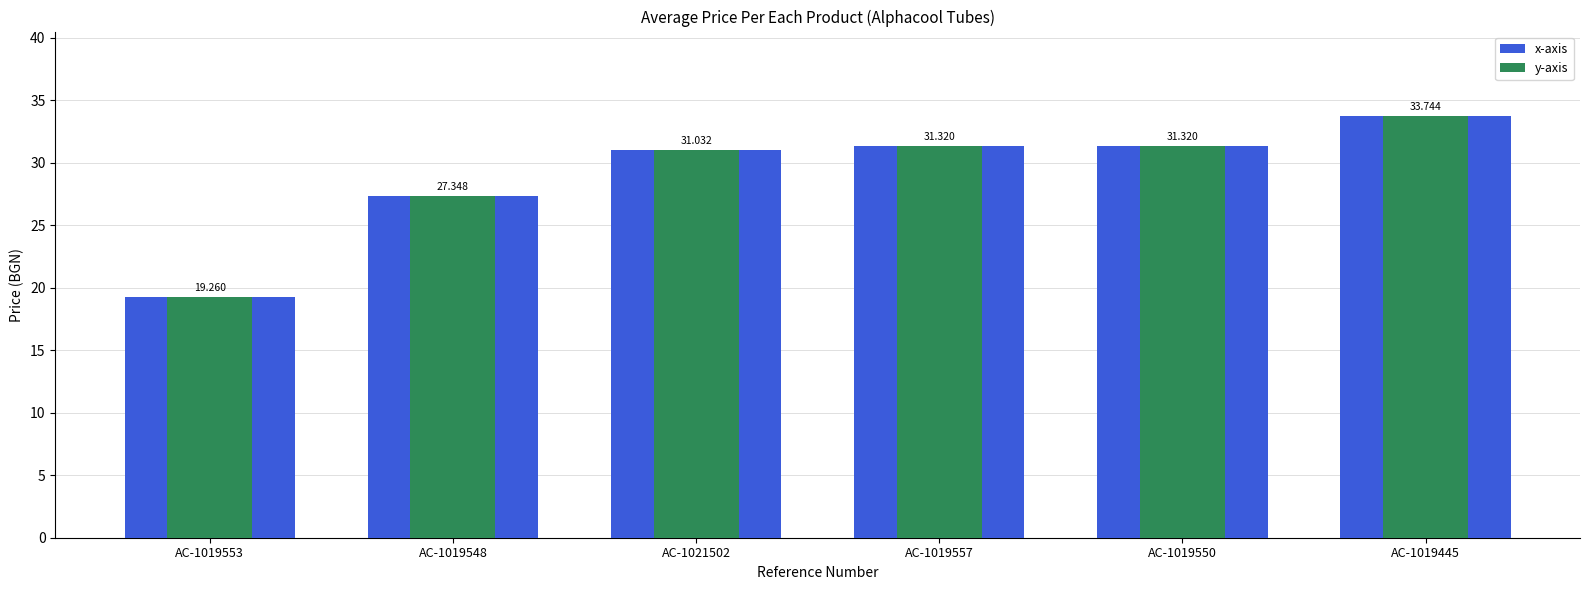

What is the label of the 3rd bar from the right?

AC-1019557